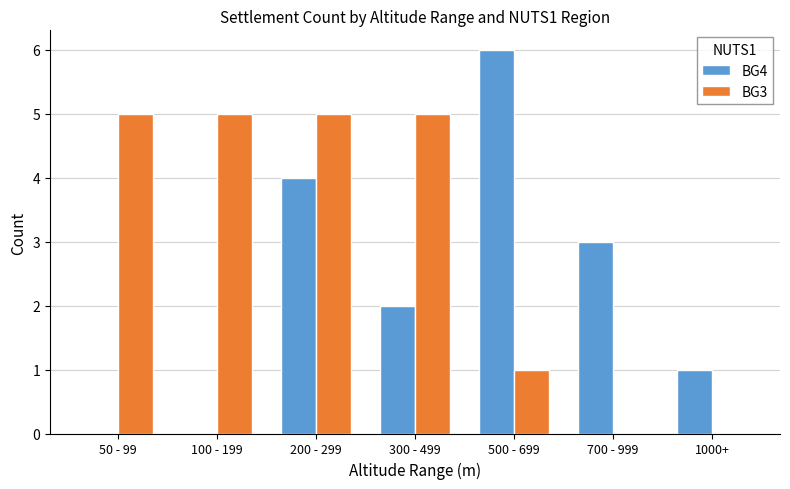

How many series are shown in this chart?

2